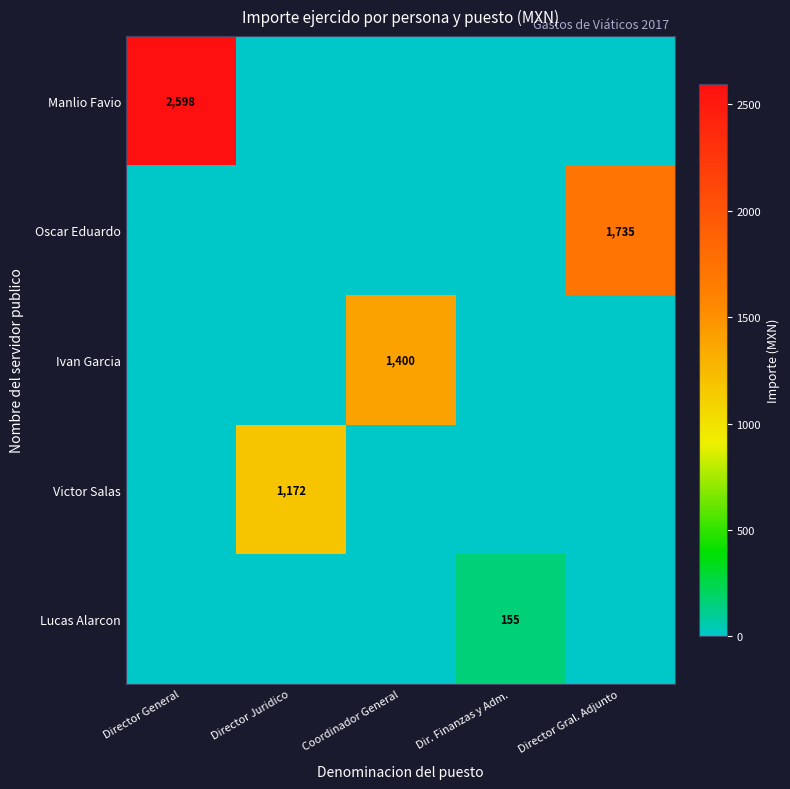

The value of Victor Salas at Director Juridico is 537. True or false?

False